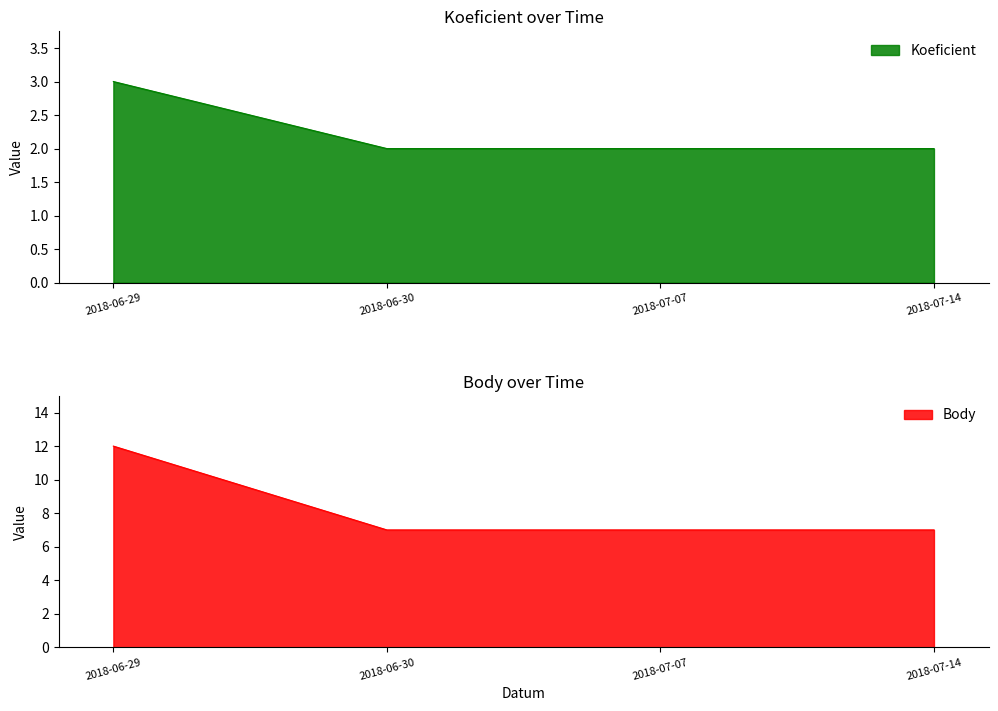

What position from the left is 2018-06-29?

1